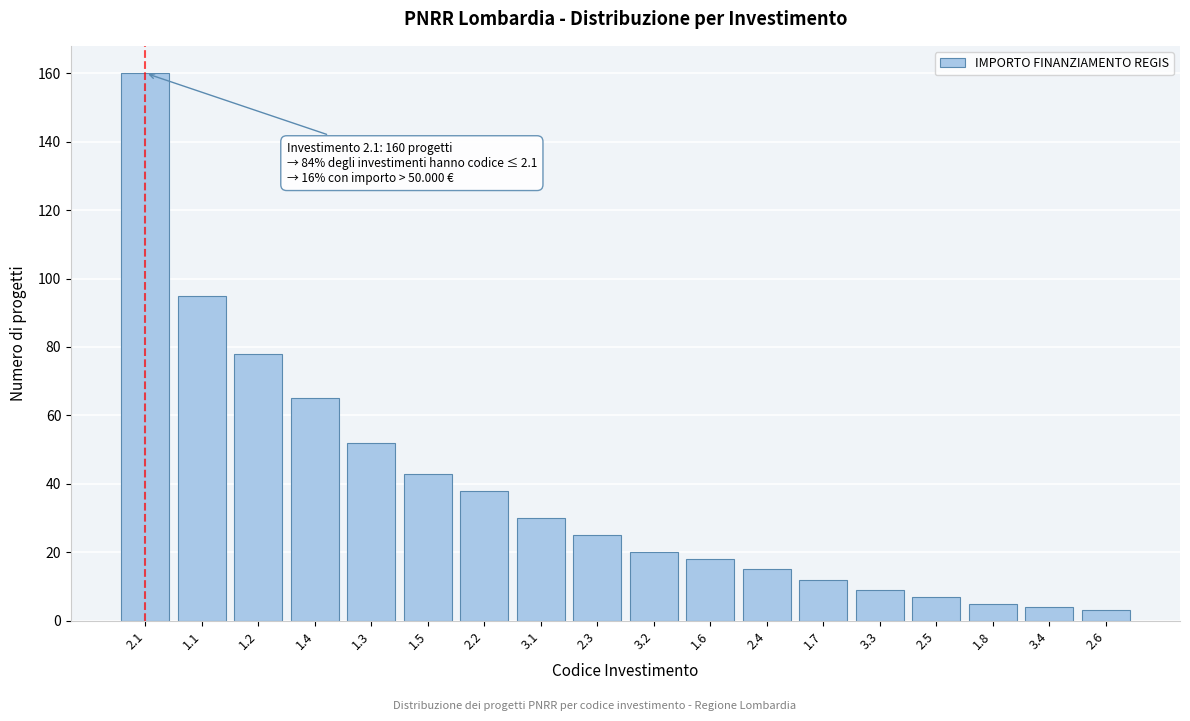

Reading left to right, what are all the values shown in this chart?

2.1=160	1.1=95	1.2=78	1.4=65	1.3=52	1.5=43	2.2=38	3.1=30	2.3=25	3.2=20	1.6=18	2.4=15	1.7=12	3.3=9	2.5=7	1.8=5	3.4=4	2.6=3